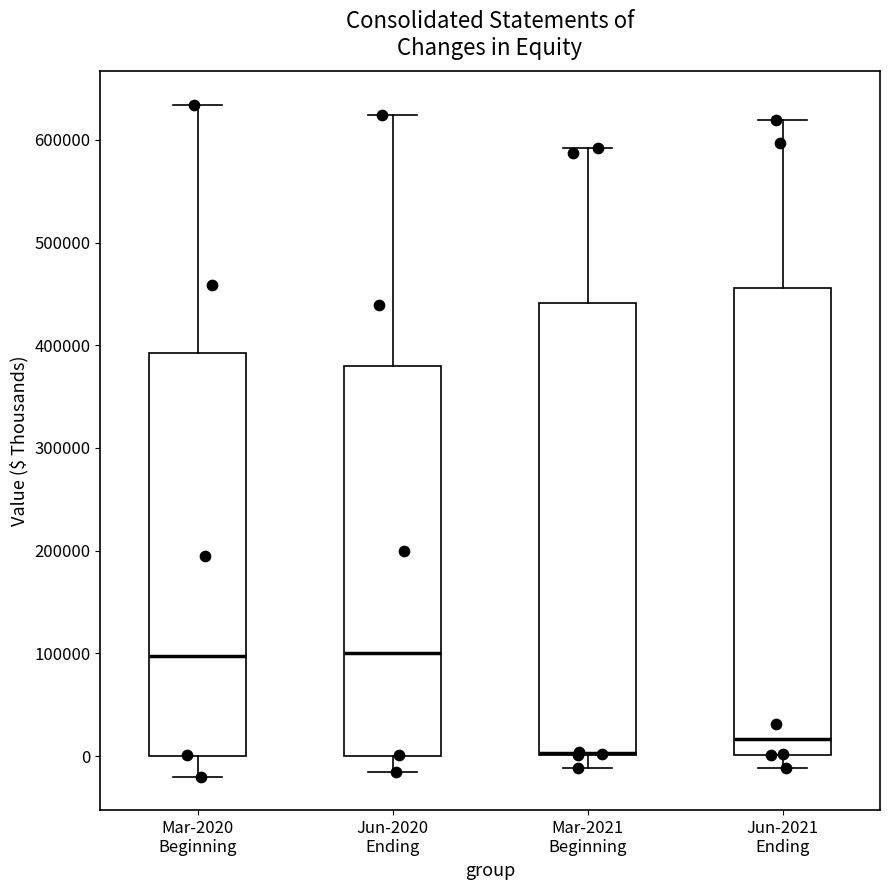

Reading left to right, transcribe this box plot: for each box, give where its median line is, the range the box spans, and where its two whiskers end, as read against the y-axis. The values are not printed on the chart, so give them approximately, as read against the axis.

Mar-2020 Beginning: median 100000, box 0 to 390000, whiskers -20000 to 630000
Jun-2020 Ending: median 100000, box 0 to 380000, whiskers -20000 to 620000
Mar-2021 Beginning: median 0 (drawn on the box's lower edge), box 0 to 440000, whiskers -10000 to 590000
Jun-2021 Ending: median 20000, box 0 to 460000, whiskers -10000 to 620000